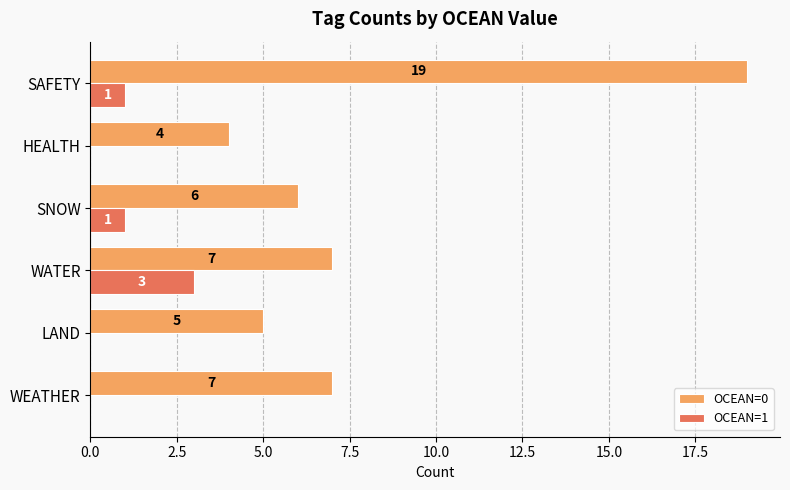

Between WEATHER and HEALTH, which series saw the biggest shift?

OCEAN=0